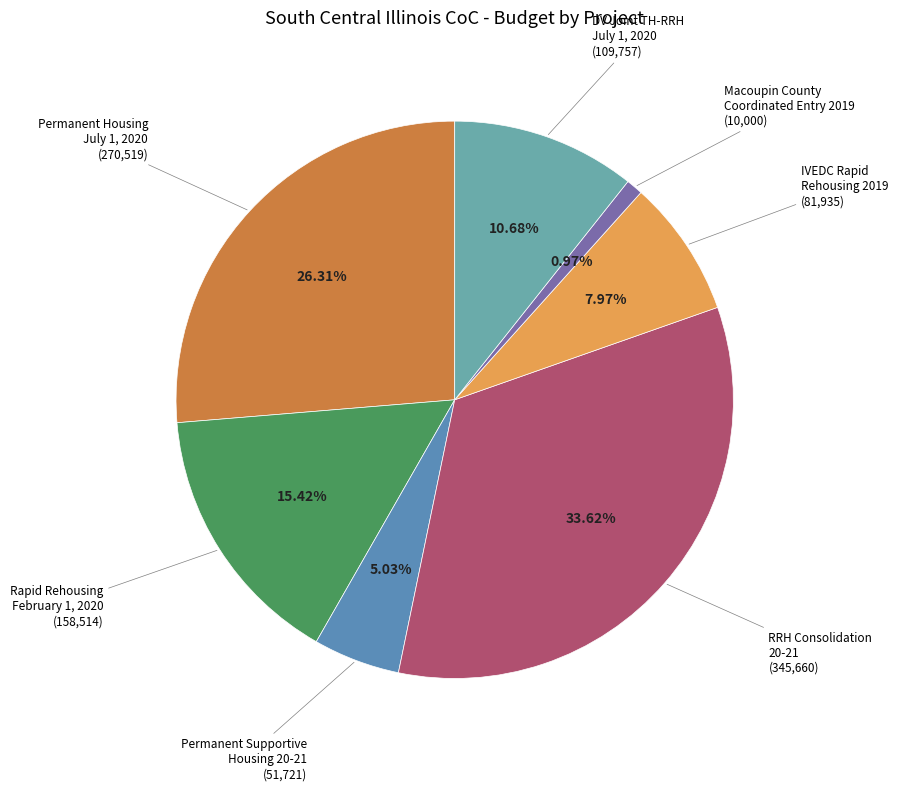

Count the number of slices in the pie.

7